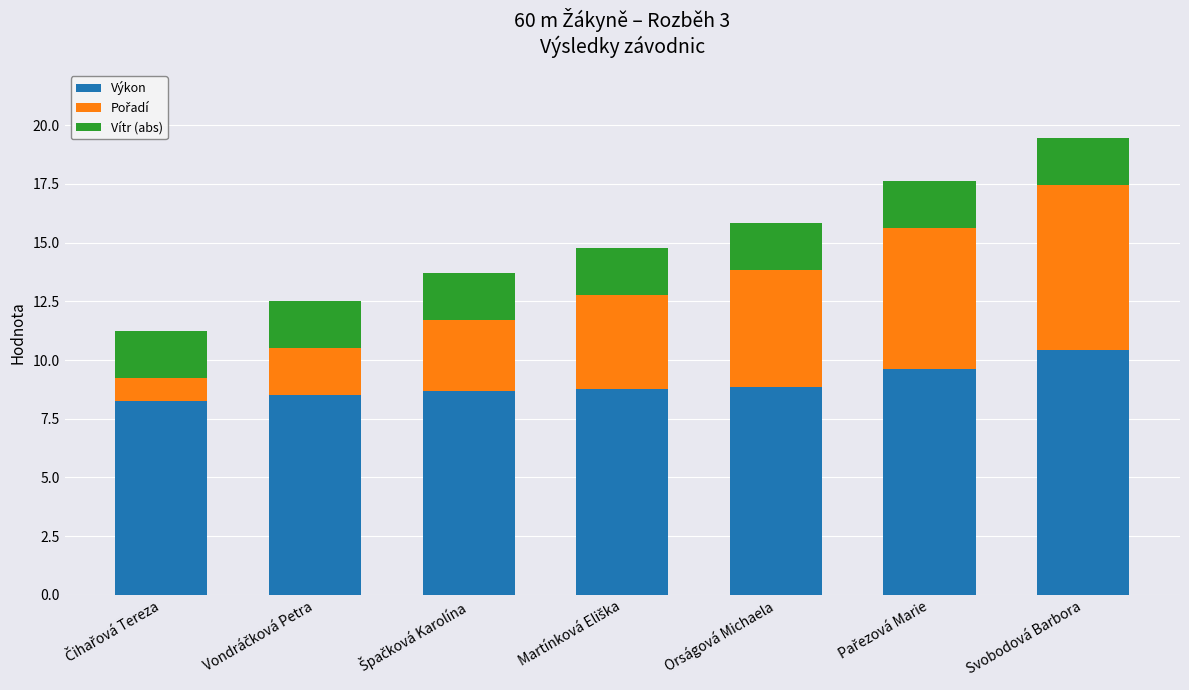

What is the total value across all series at Svobodová Barbora?

19.4